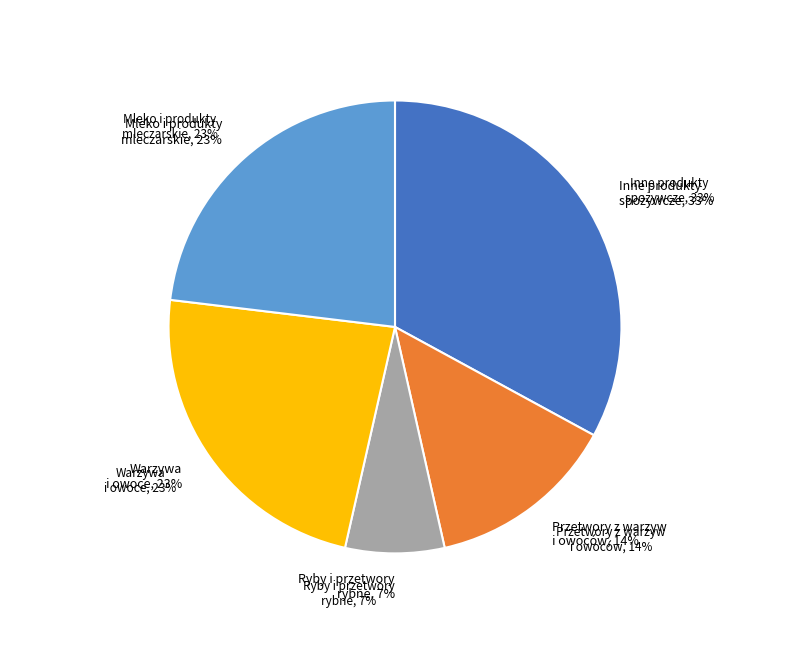

To the nearest percent, what is the difference between the largest and smallest slice percentages?

26%